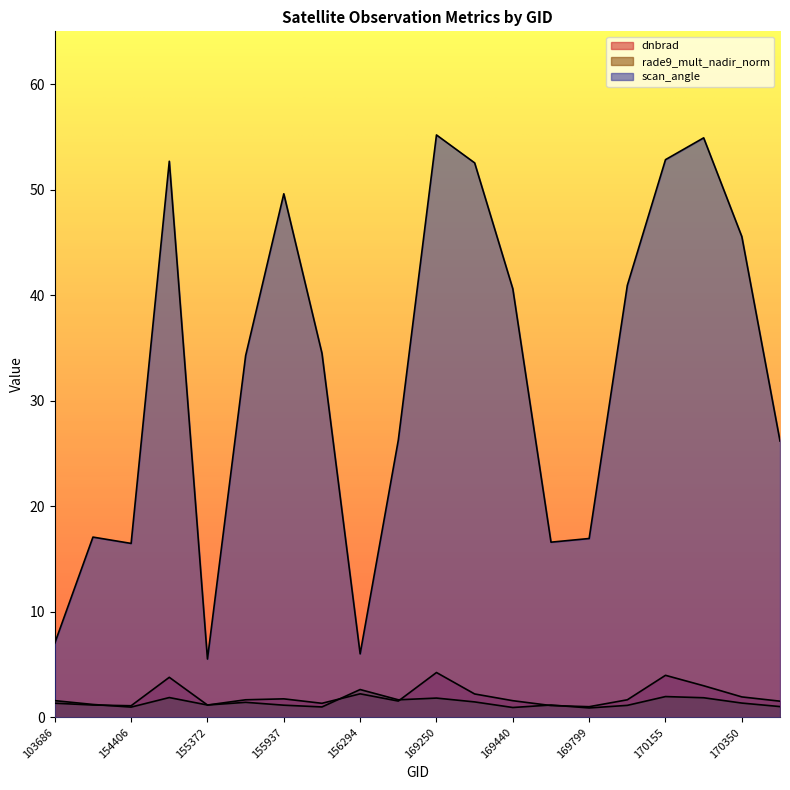

True or false: rade9_mult_nadir_norm and scan_angle cross at least once.

False